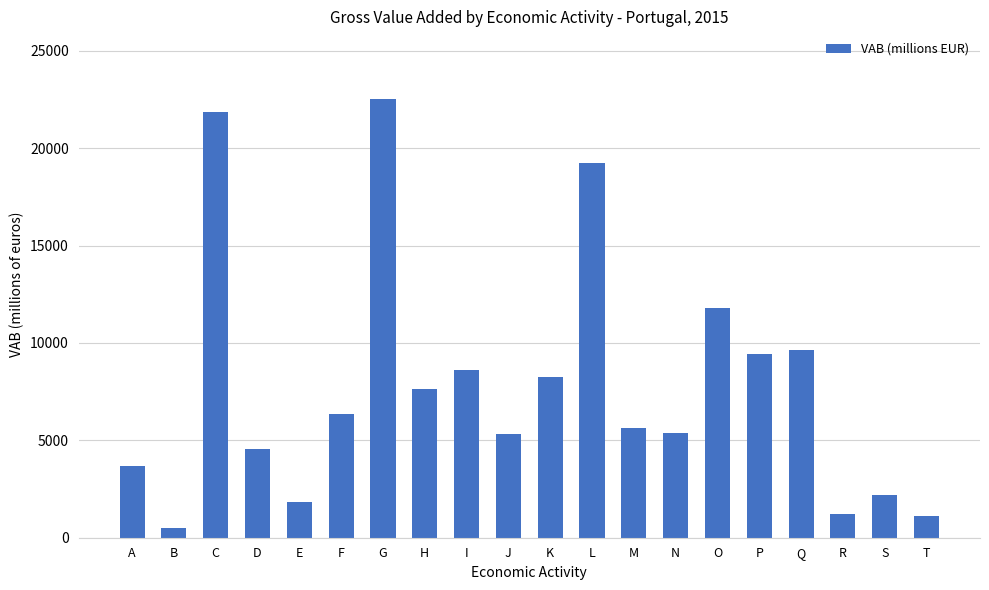

The value at K is 10955.0. True or false?

False